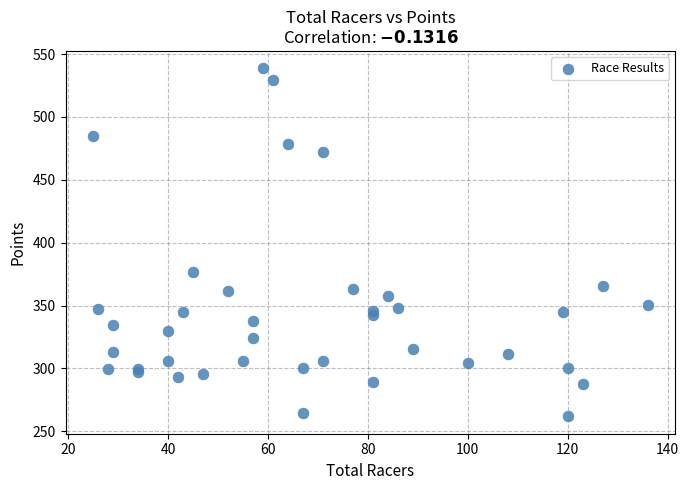

What Y value in the scatter plot is closest to 400?

376.6